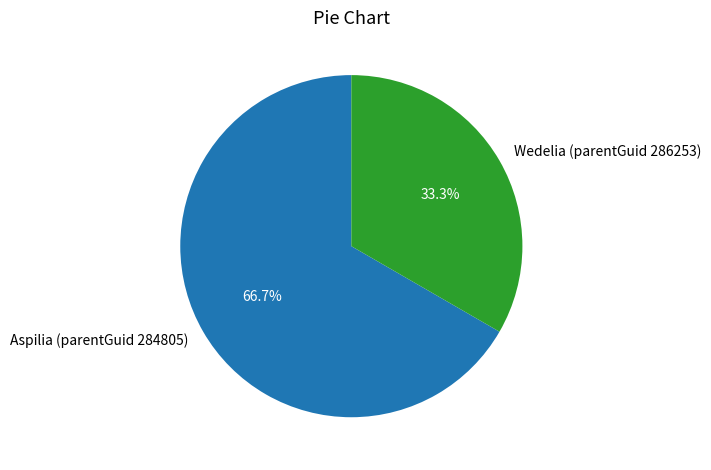

Combined, do Aspilia (parentGuid 284805) and Wedelia (parentGuid 286253) account for over 50%?

Yes